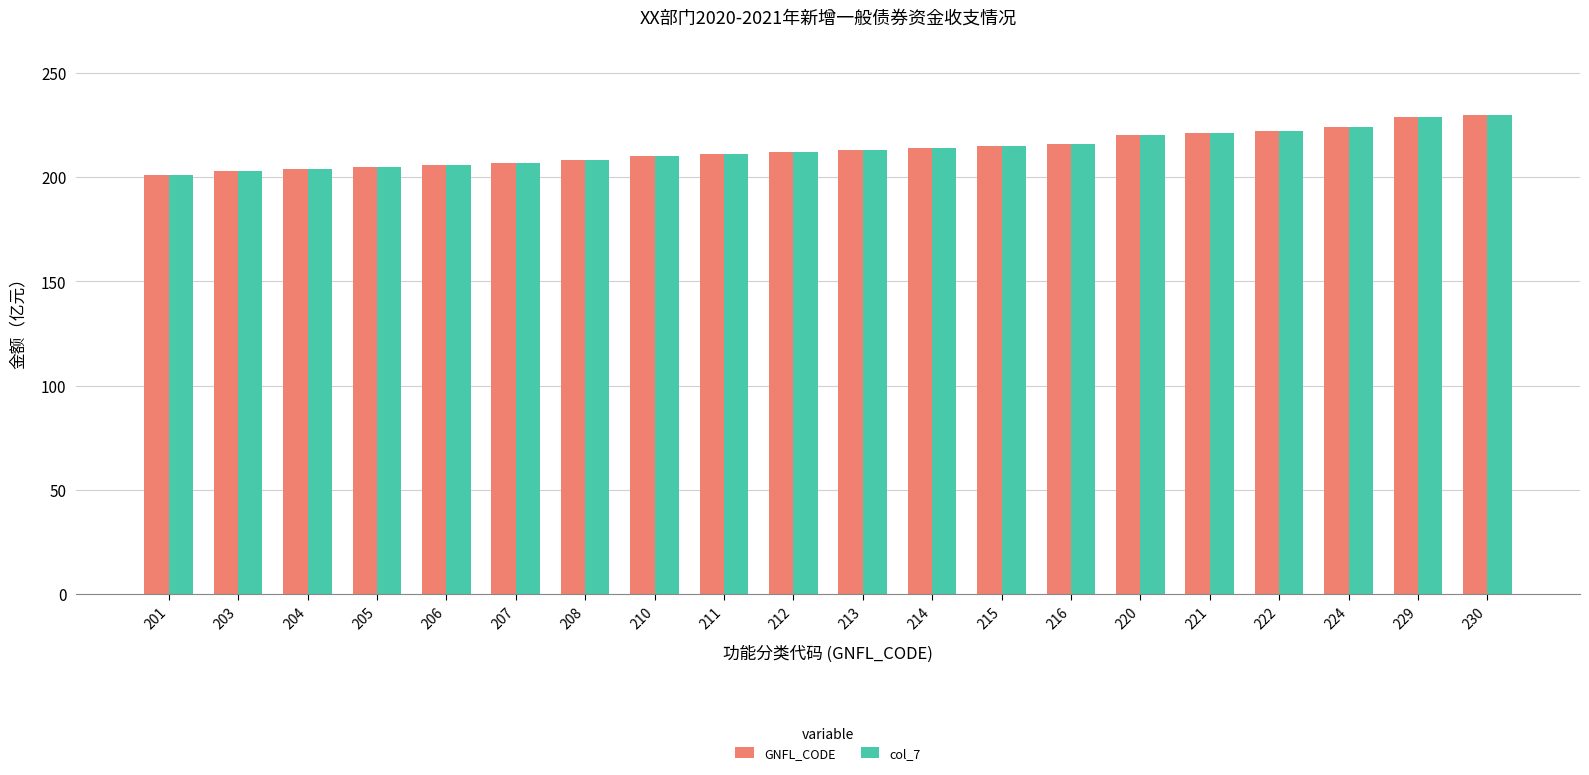

What is the approximate value of col_7 at 201, to the nearest 10?

200